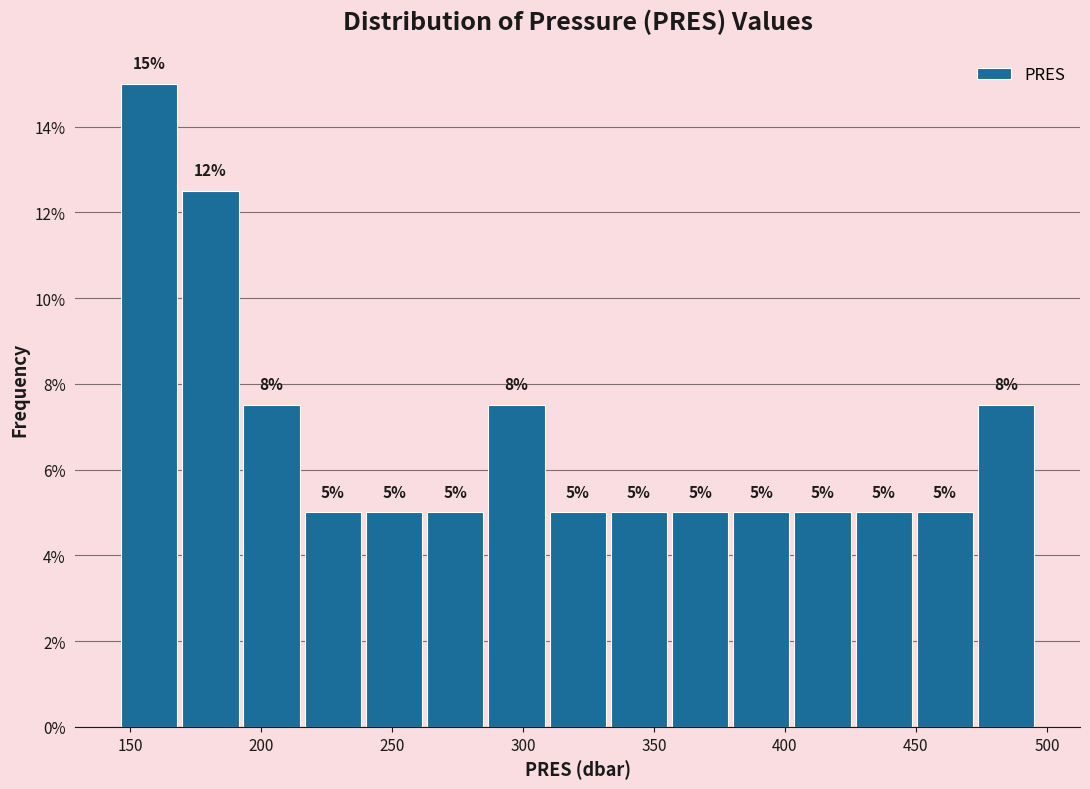

Over which range of the x-axis is the bar tallest?

145 to 170